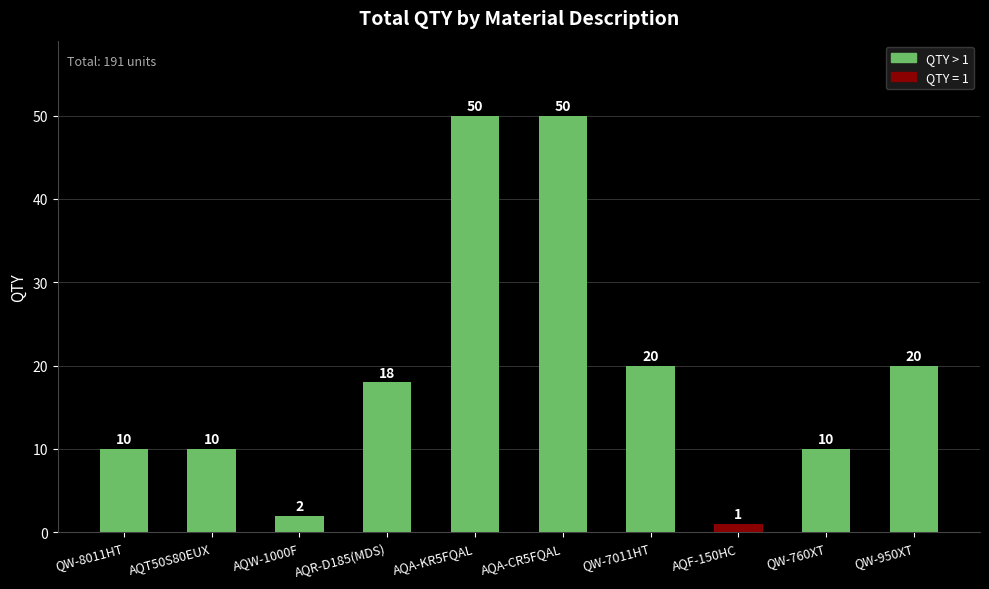

Which label corresponds to the smallest value in the chart?

AQF-150HC